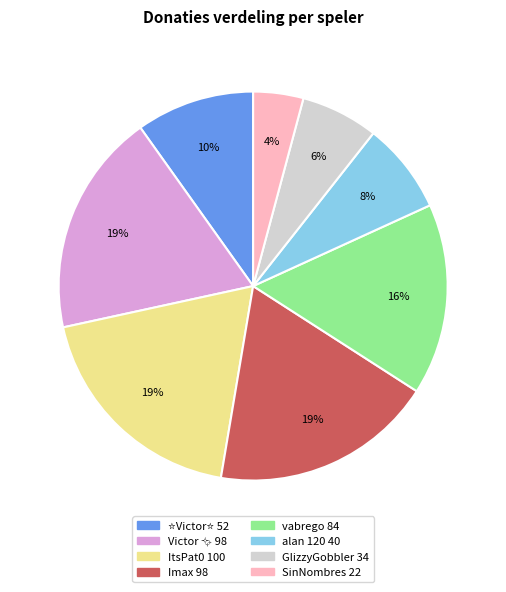

Is the sum of GlizzyGobbler and Imax greater than half?

No